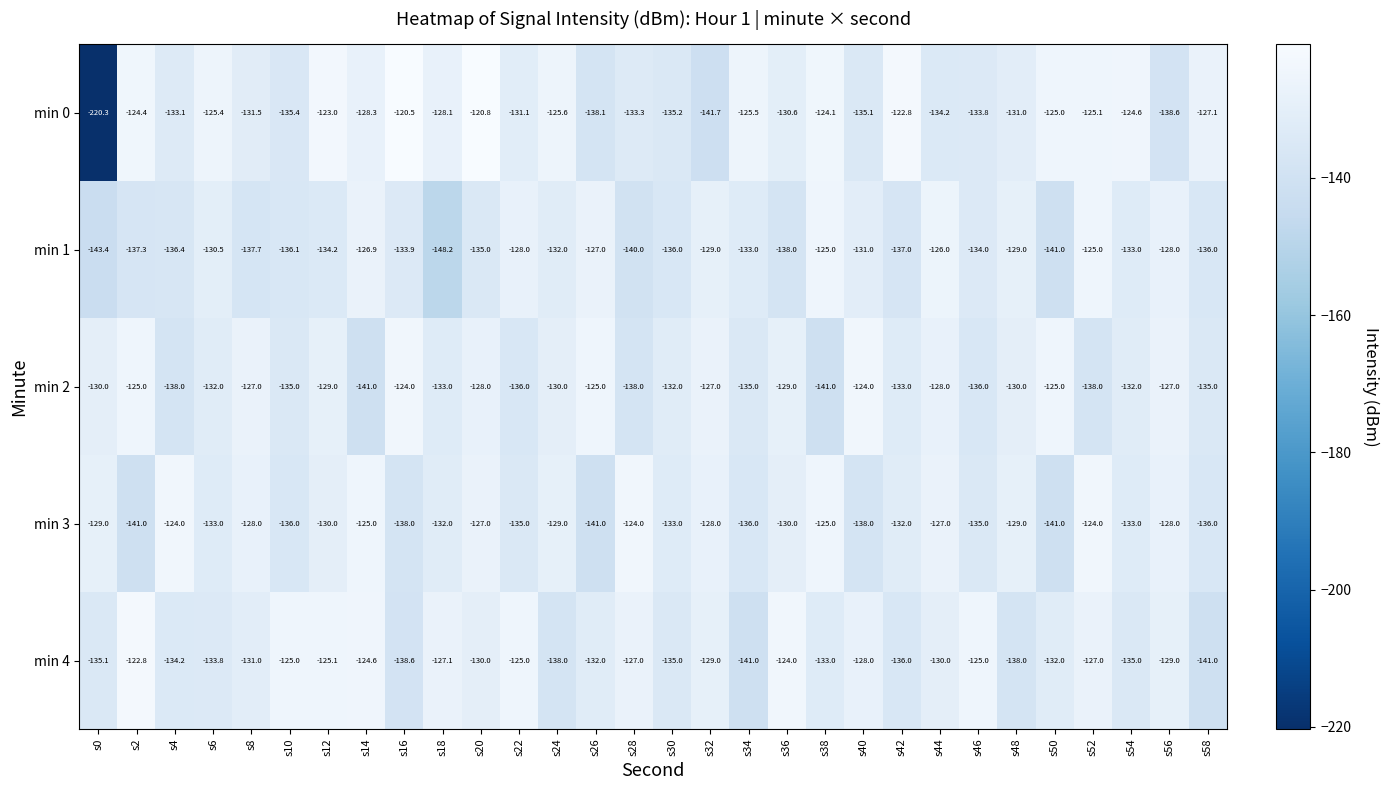

The min 0 series shows -61.1 at s34. True or false?

False